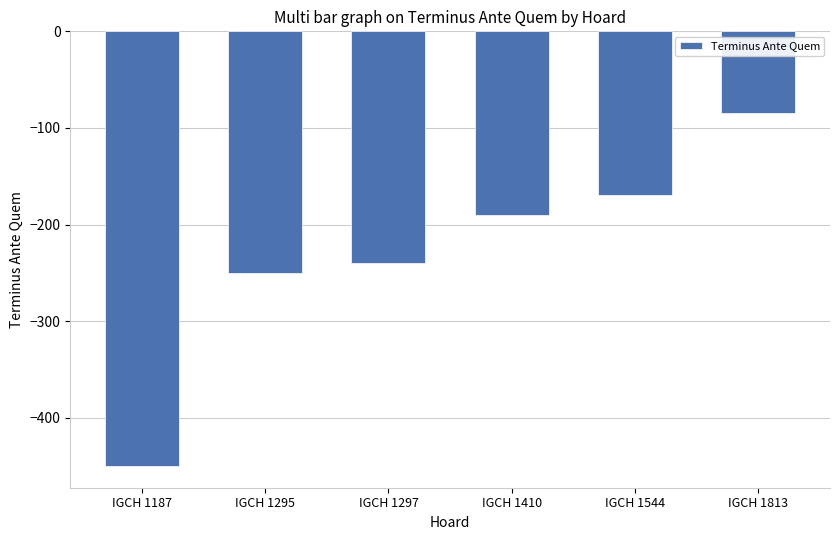

Rank the categories by value from highest to lowest.

IGCH 1813, IGCH 1544, IGCH 1410, IGCH 1297, IGCH 1295, IGCH 1187